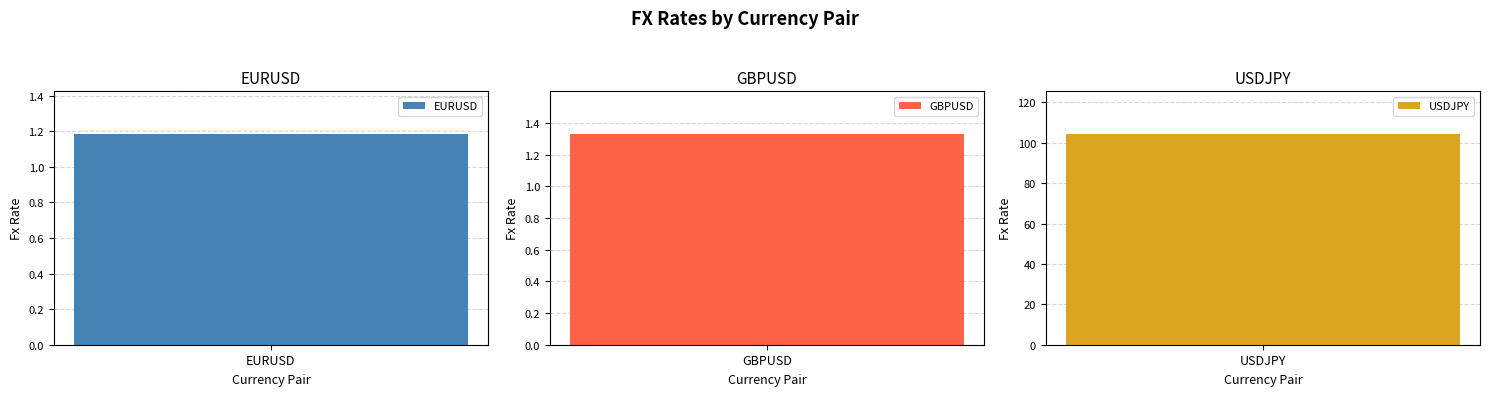

What is the minimum value shown in the chart?

1.2